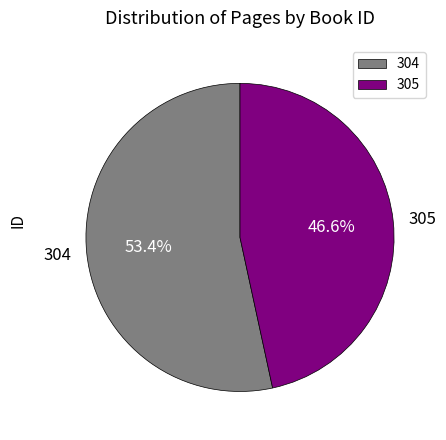

How many slices are in this pie chart?

2